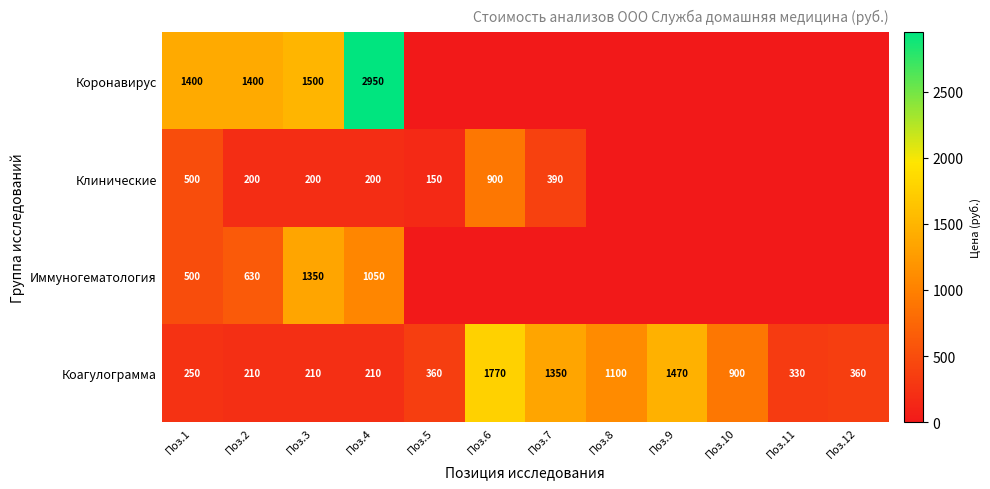

What is the total value across all series at Поз.4?

4410